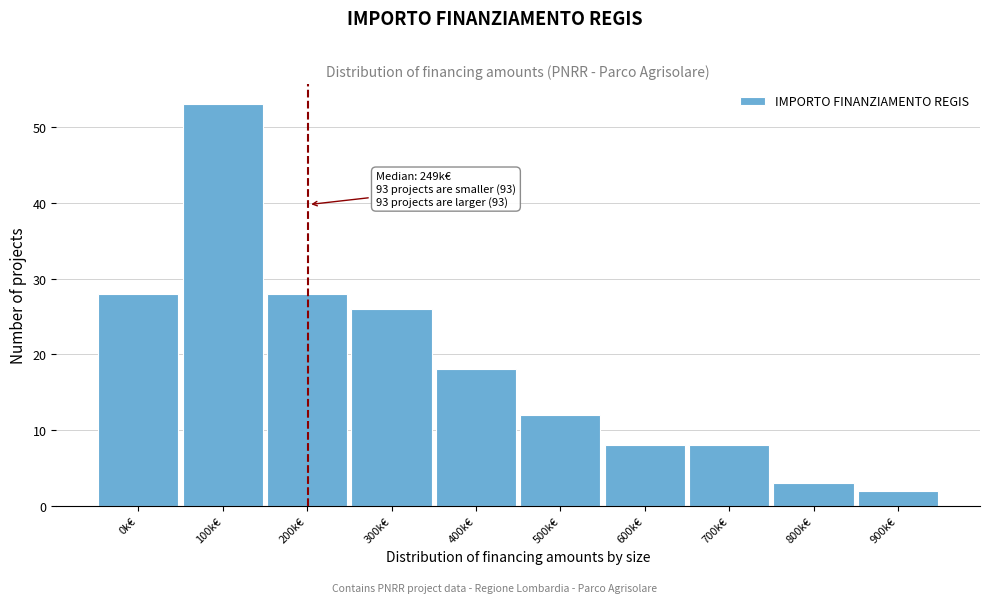

Reading left to right, transcribe all the data shown in this chart.

28	53	28	26	18	12	8	8	3	2